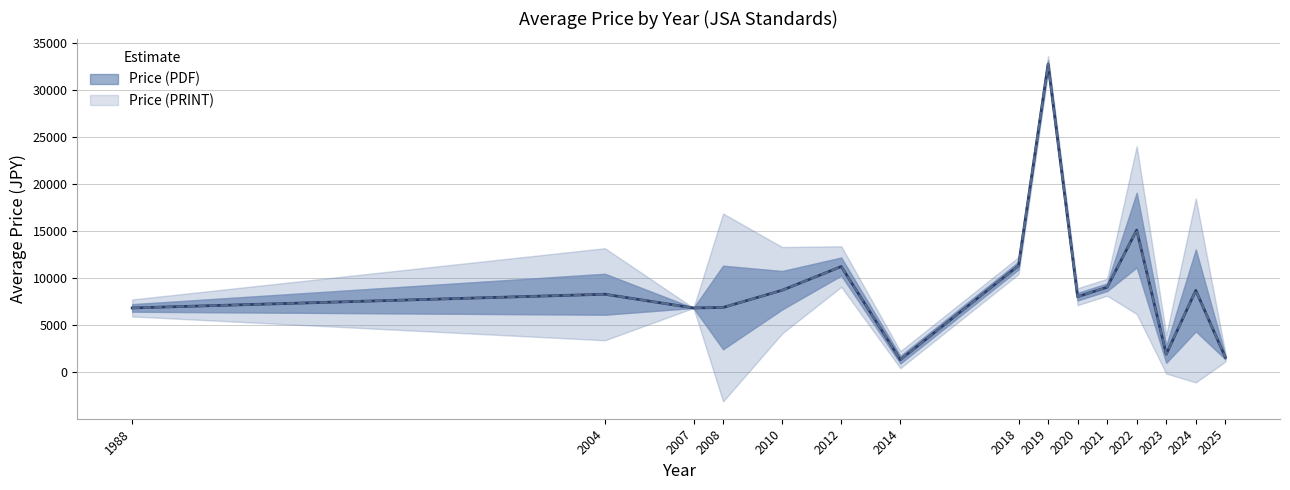

In Price (PRINT), how many points are lower than both neighbors (excluding endpoints)?

4